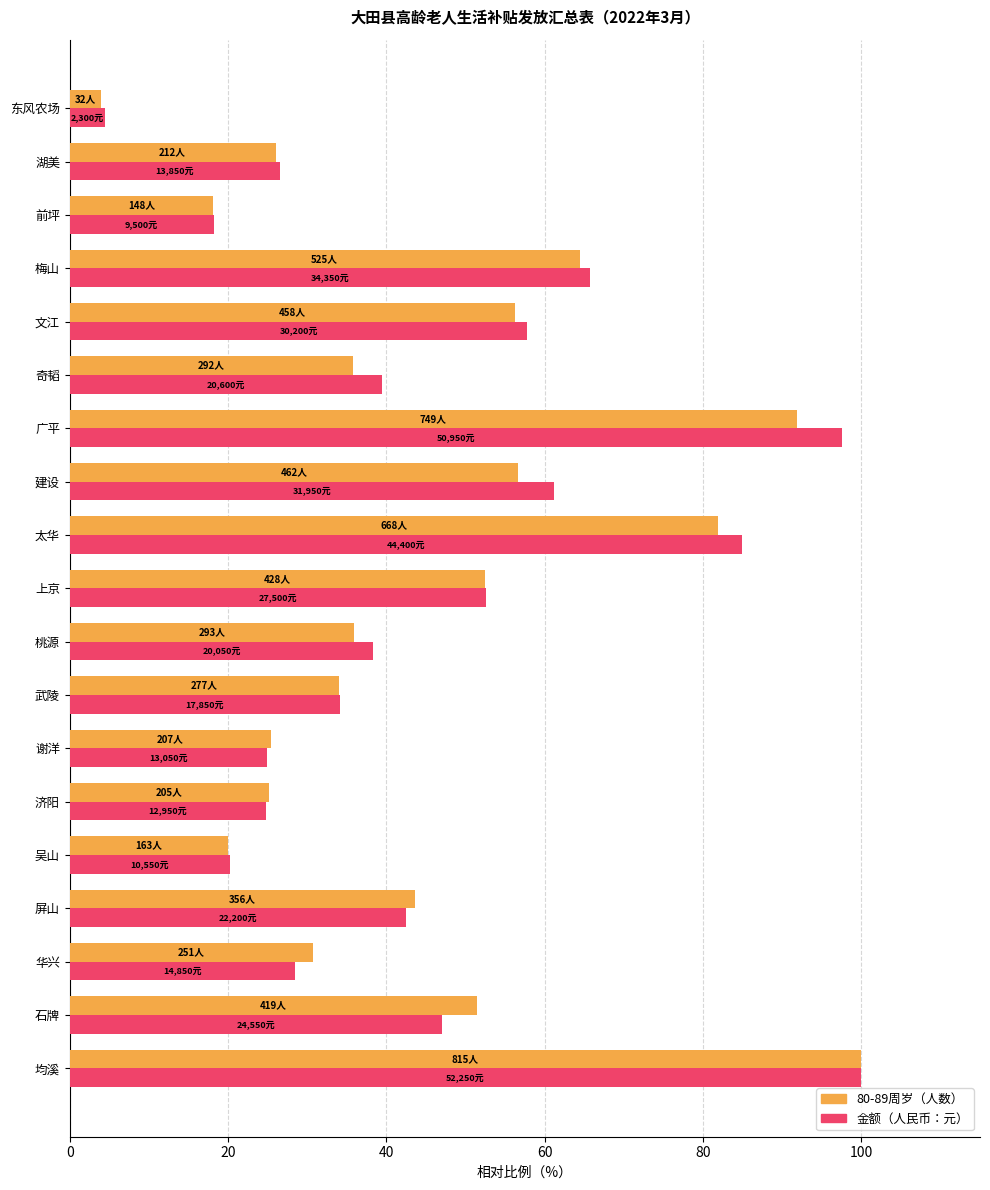

The value of 80-89周岁（人数） at 均溪 is 100.0. True or false?

True